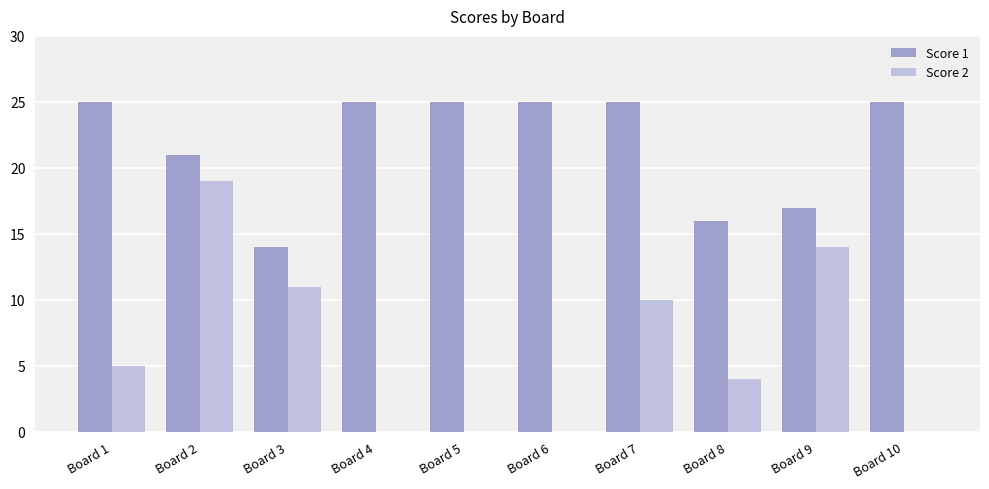

The Score 1 series shows 17 at Board 9. True or false?

True